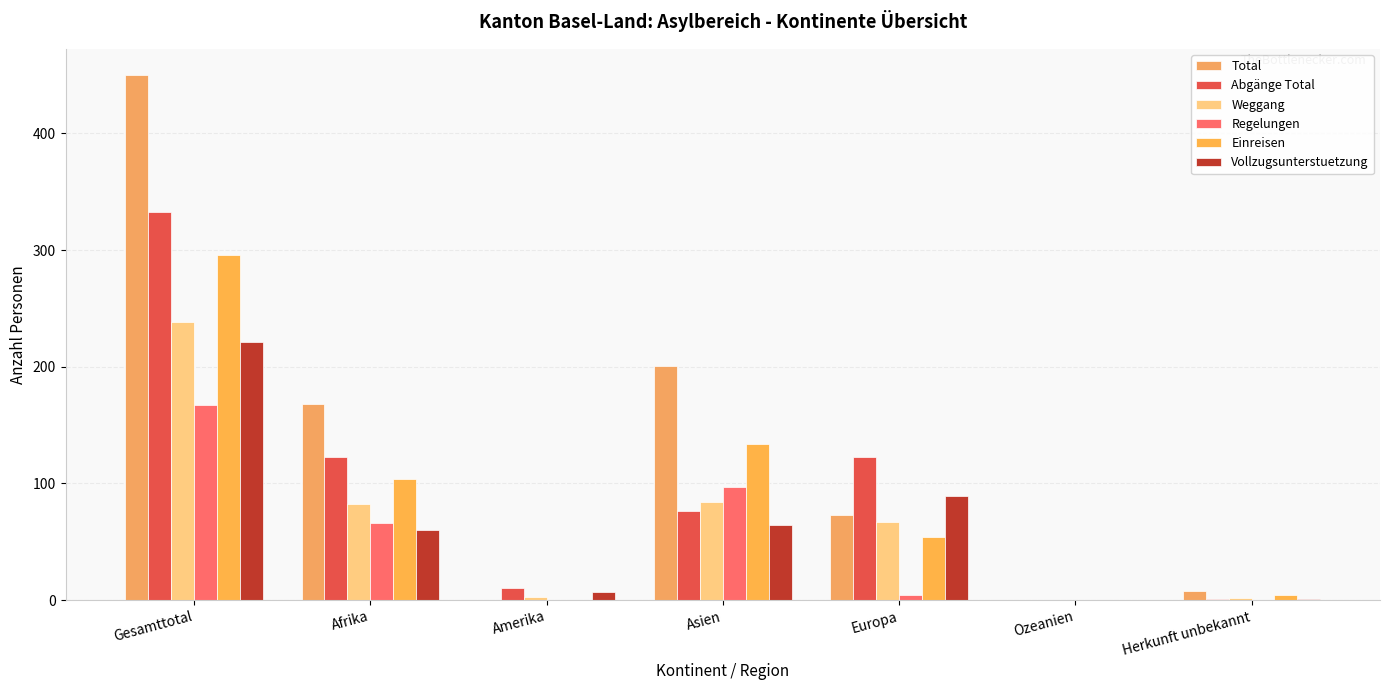

True or false: Weggang has a value of 238 at Gesamttotal.

True